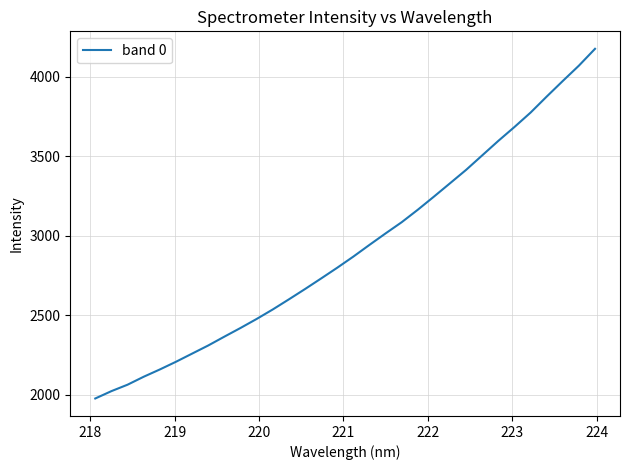

What is the difference between the maximum and minimum values?

2199.1